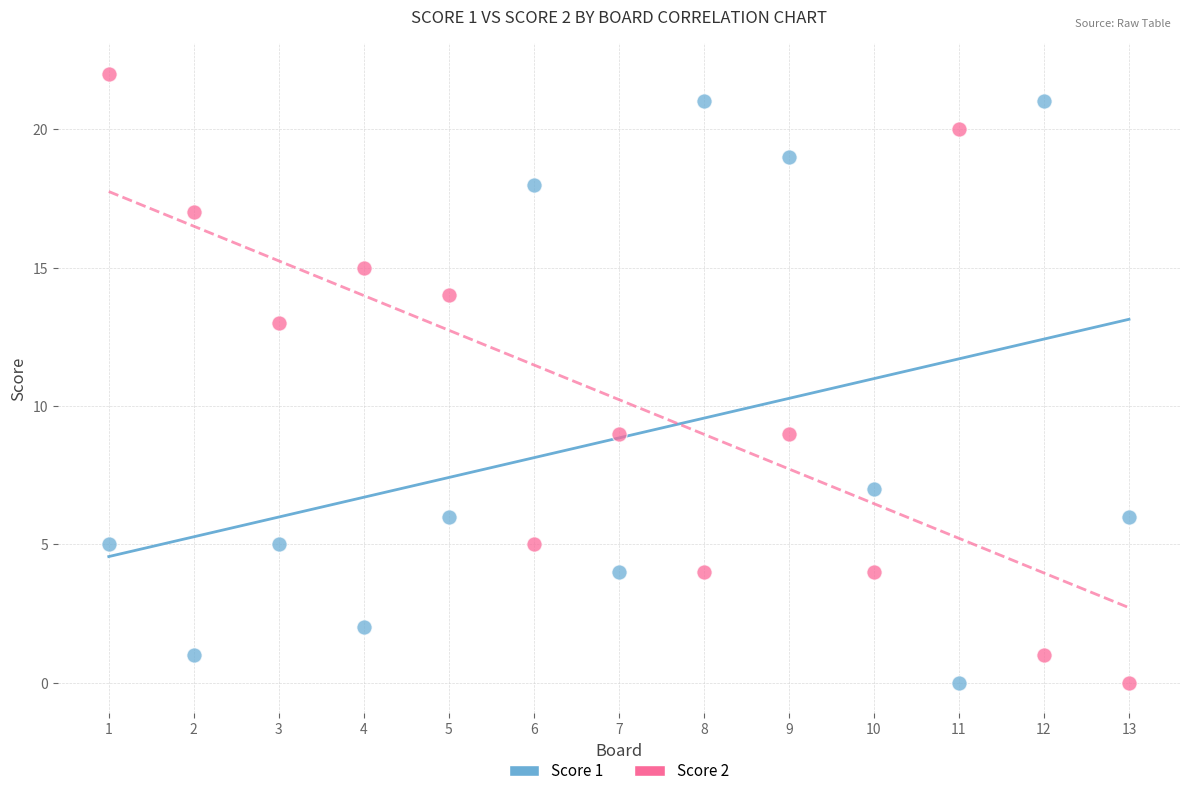

Across all data points, what is the range of X values (max minus min)?

12